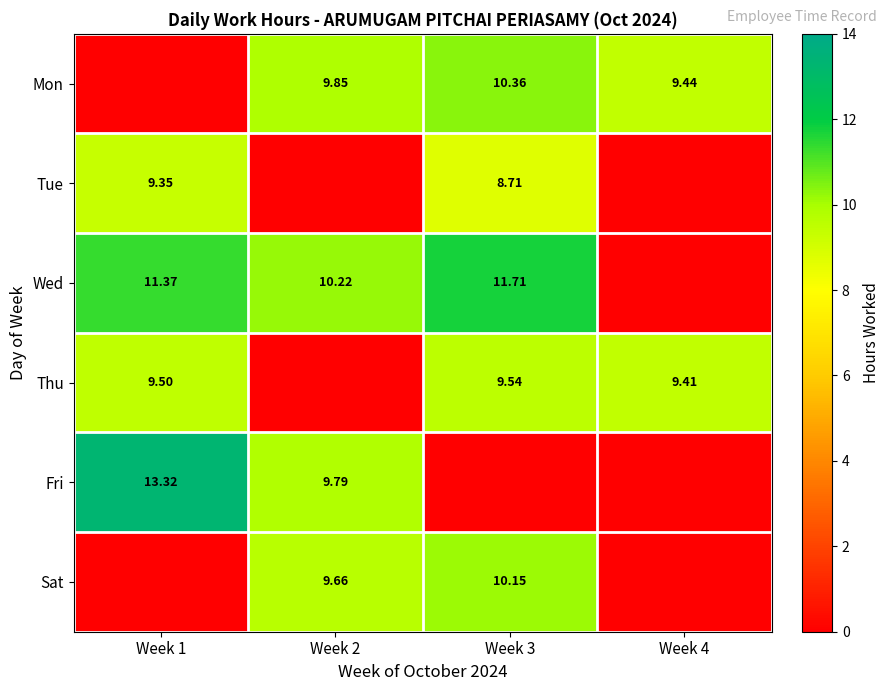

The value of Sat at Week 4 is 6.1. True or false?

False